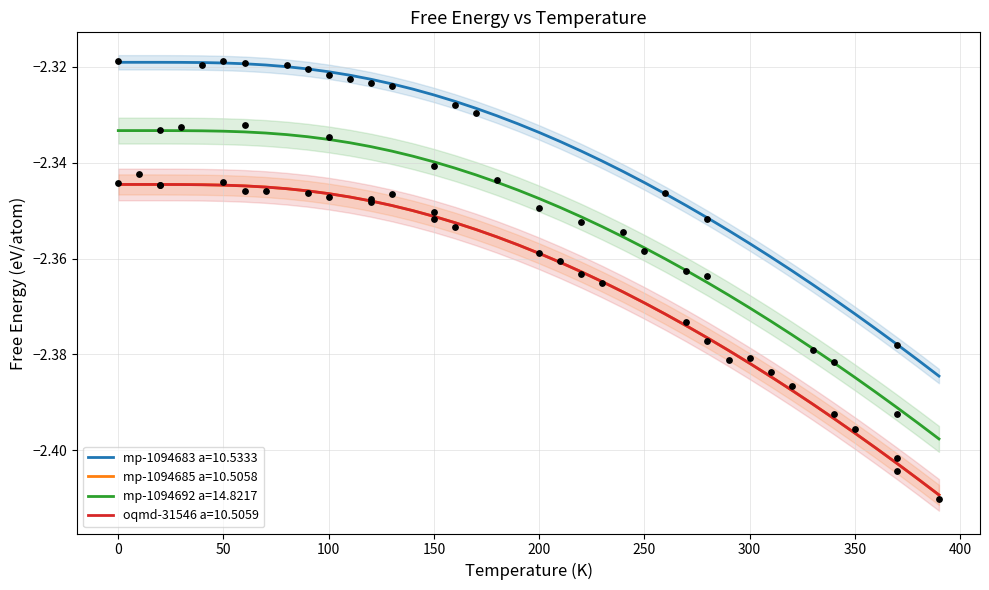

Which series has the largest total across all categories?

mp-1094683 a=10.5333